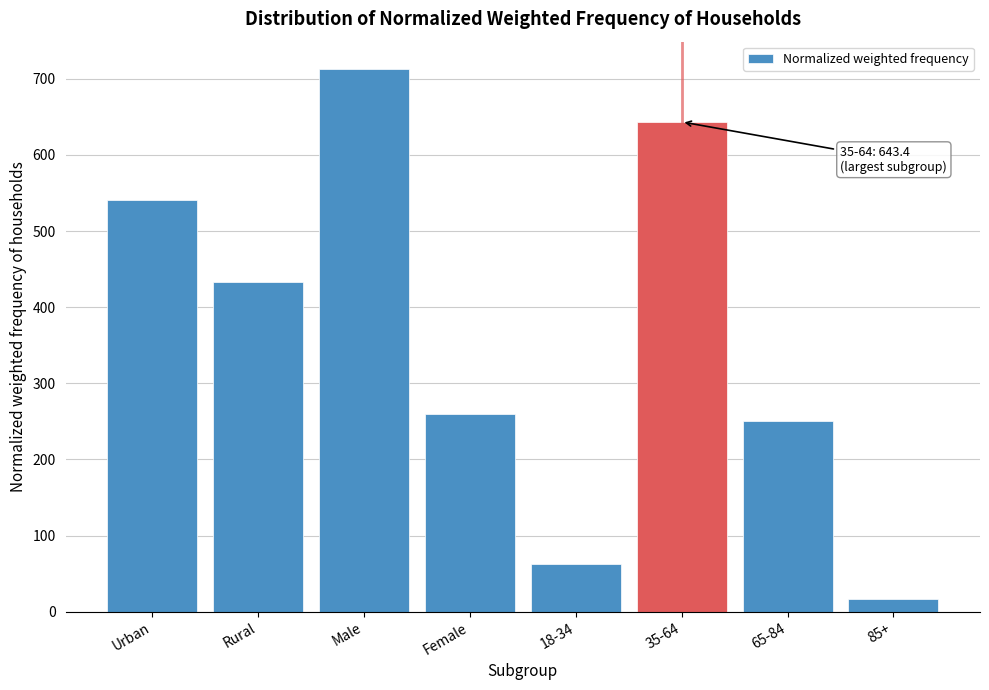

Reading right to left, transcribe all the data shown in this chart.

16.1	250.3	643.4	63.0	259.7	713.2	432.5	540.4